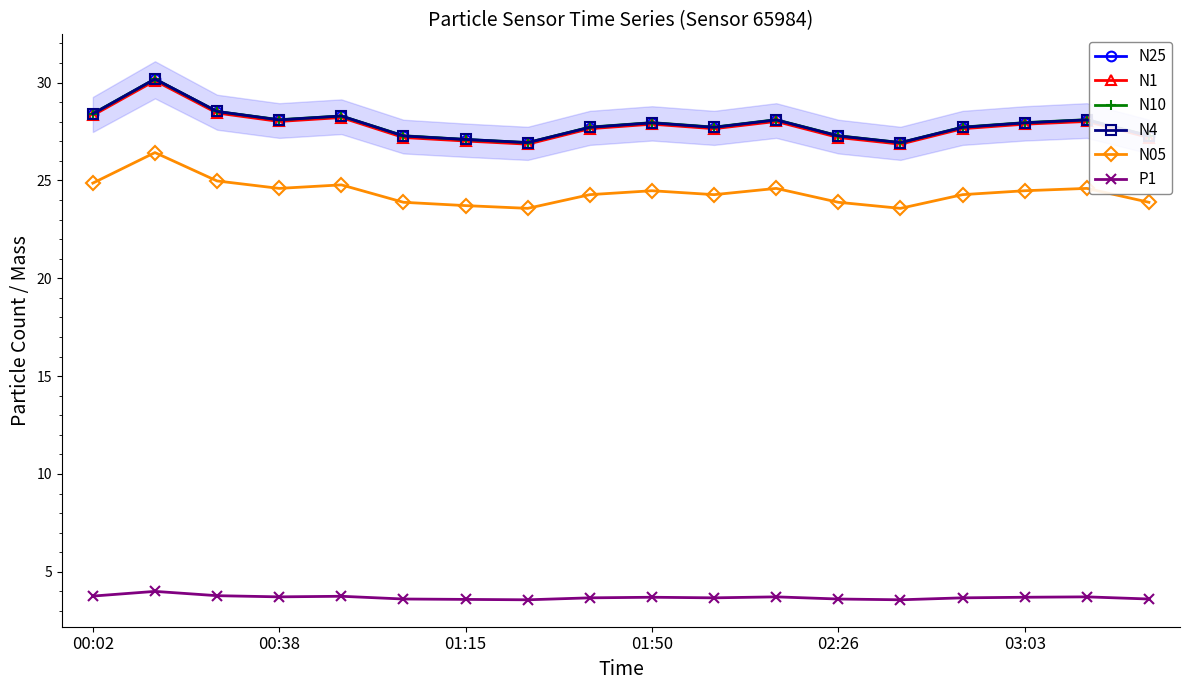

At which label does N4 reach its minimum?

7